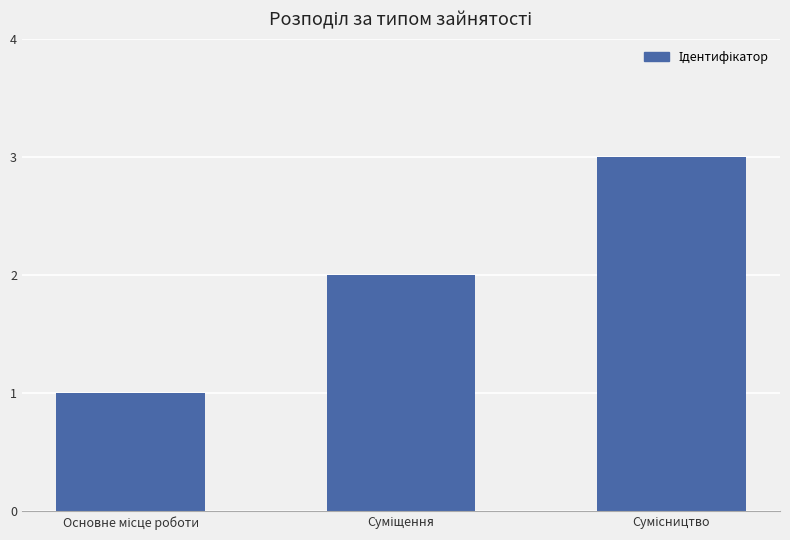

What is the greatest value displayed?

3